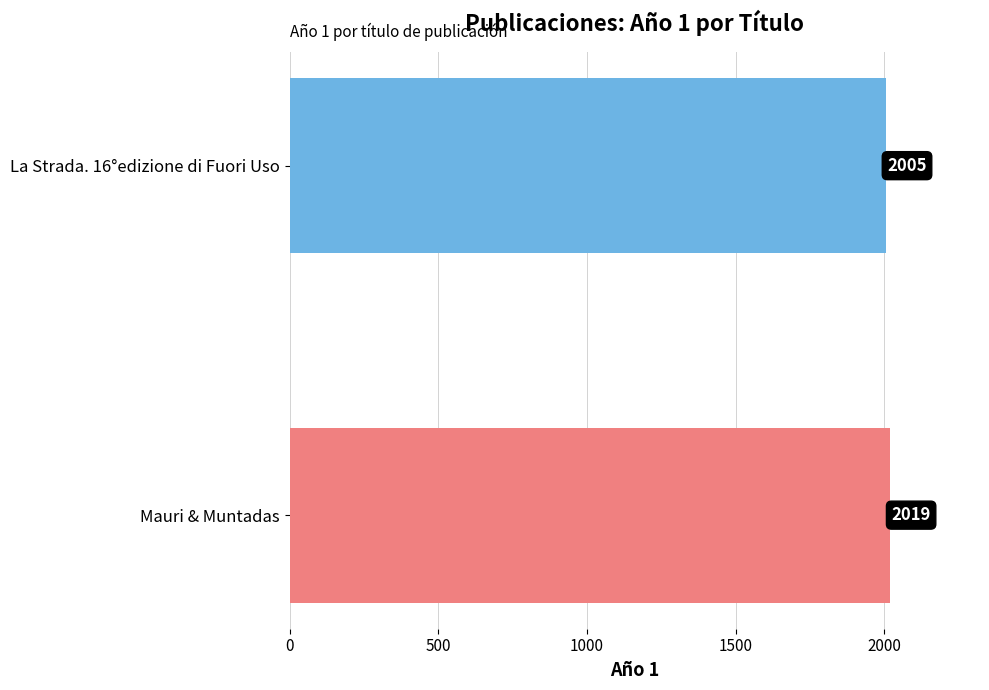

List the labels in order of value, largest first.

Mauri & Muntadas, La Strada. 16°edizione di Fuori Uso